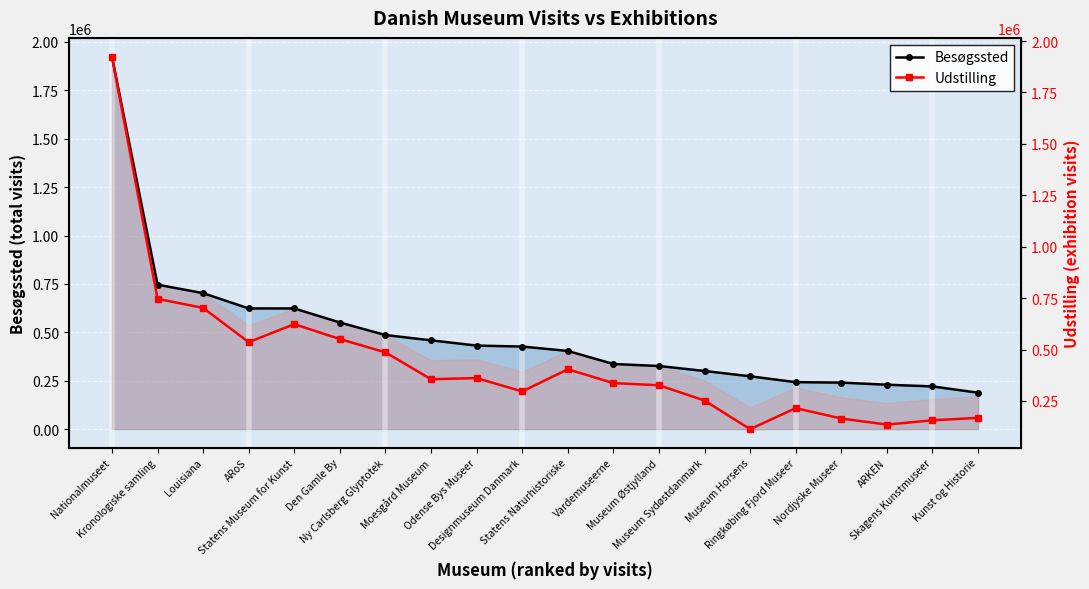

The Besøgssted series shows 300452 at Museum Sydøstdanmark. True or false?

True